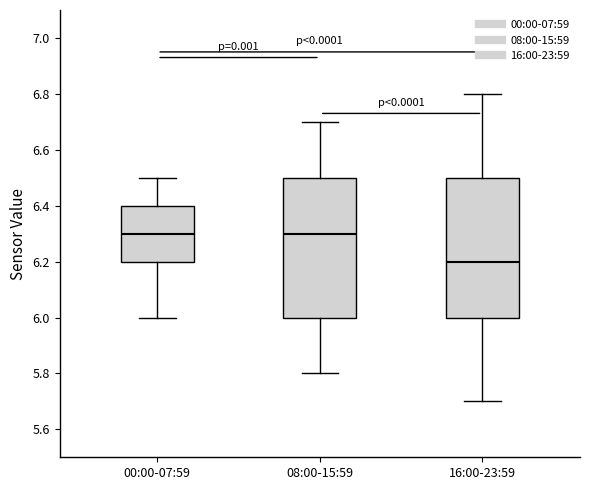

Where does the lower whisker of the box for 16:00-23:59 end on the y-axis? The values are not printed on the chart, so give them approximately, as read against the axis.

5.7